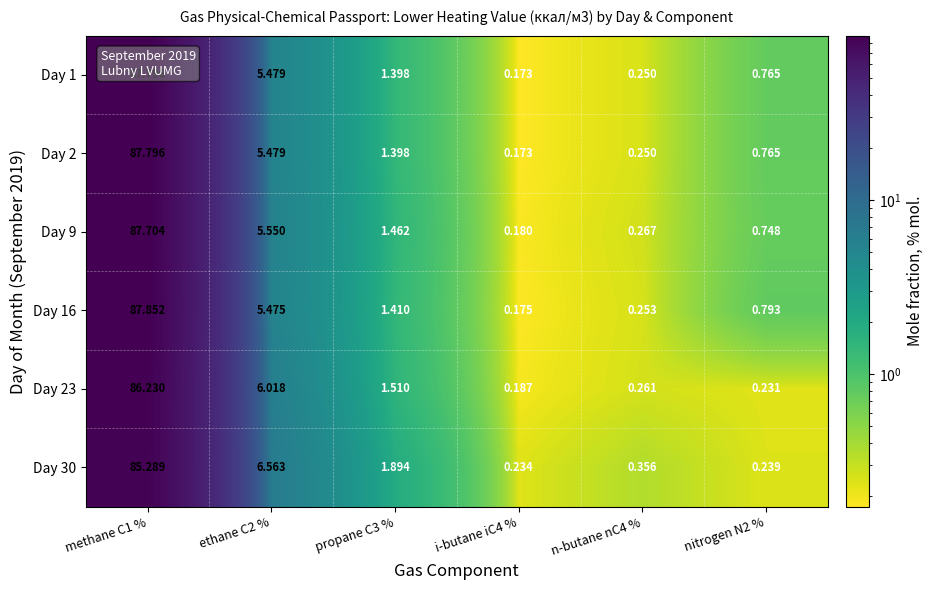

Which series has the largest total across all categories?

Day 16